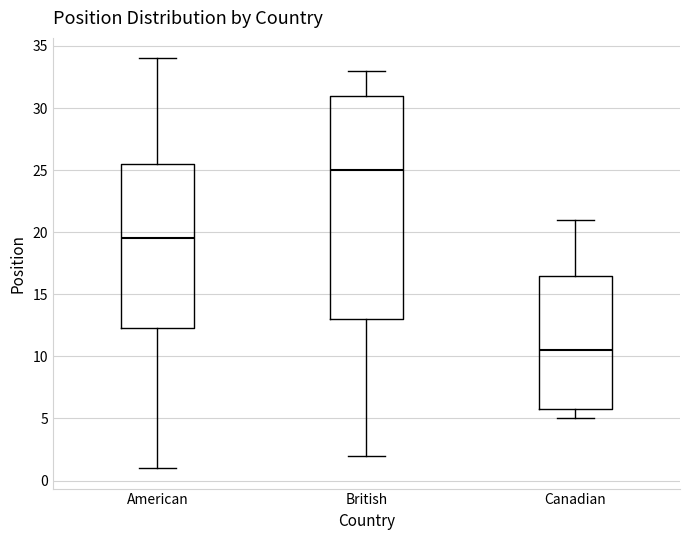

Reading left to right, transcribe this box plot: for each box, give where its median line is, the range the box spans, and where its two whiskers end, as read against the y-axis. The values are not printed on the chart, so give them approximately, as read against the axis.

American: median 19.5, box 12.5 to 25.5, whiskers 1.0 to 34.0
British: median 25.0, box 13.0 to 31.0, whiskers 2.0 to 33.0
Canadian: median 10.5, box 6.0 to 16.5, whiskers 5.0 to 21.0